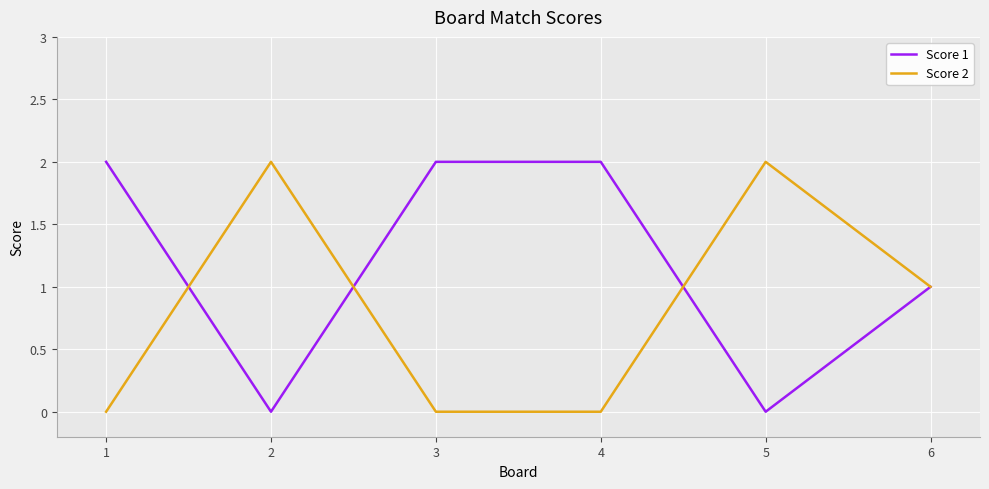

The Score 2 series shows 3 at 5. True or false?

False